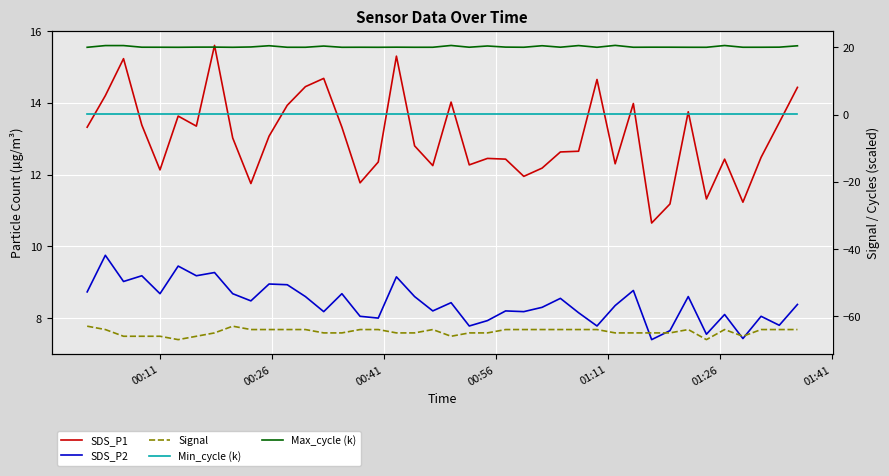

What is the difference between the maximum and minimum values in the SDS_P1 series?

4.9